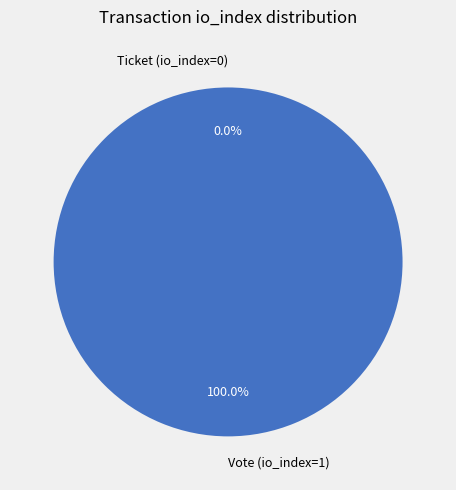

What is the smallest slice in the pie chart?

Ticket (io_index=0)